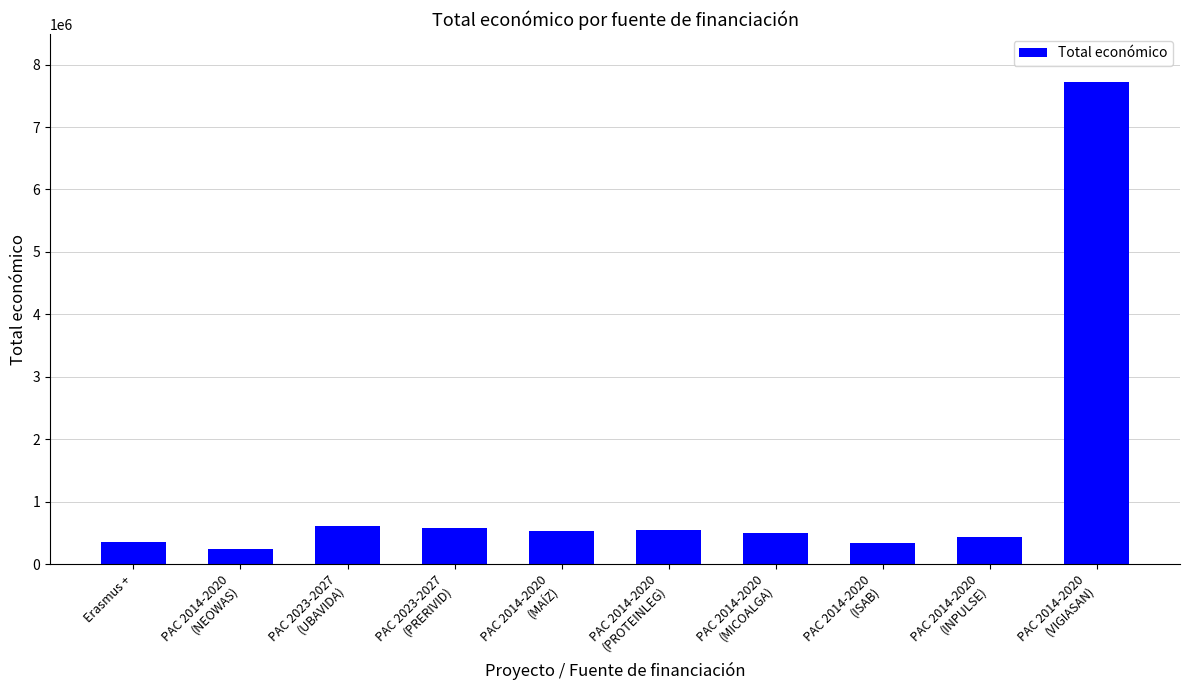

What is the greatest value displayed?

7717171